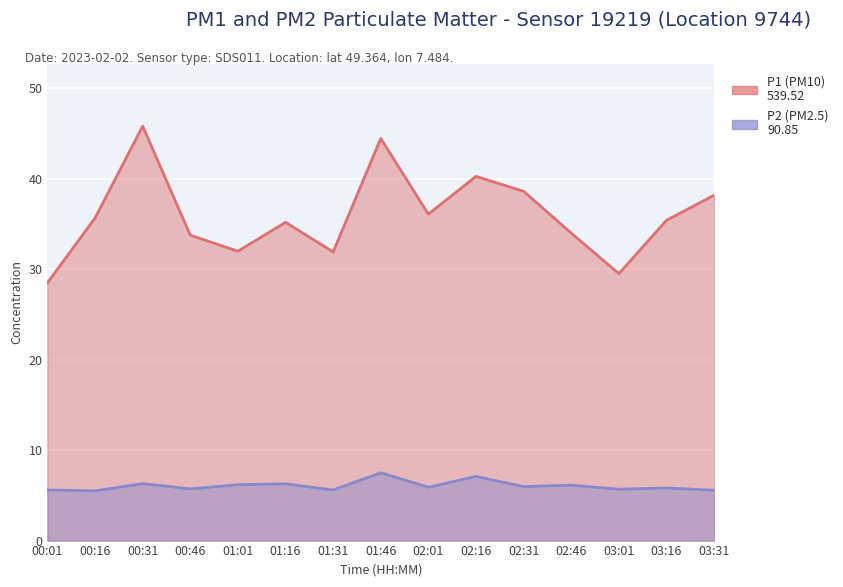

How many interior local peaks does the P1 series have?

4